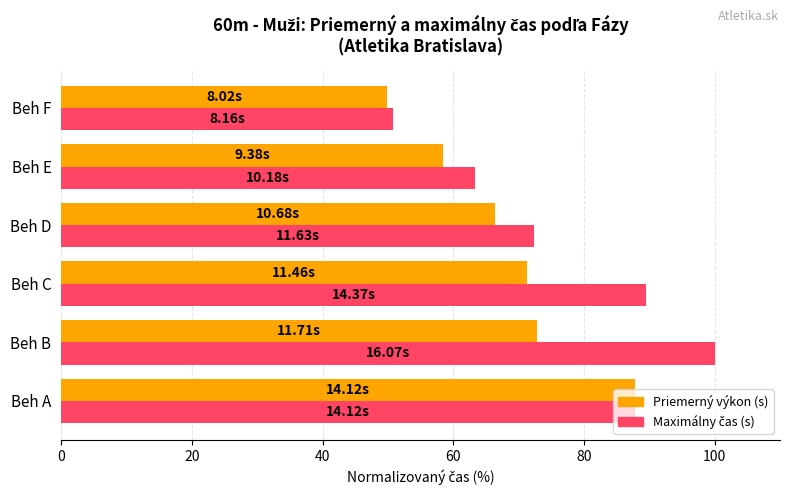

What is the difference between the highest and lowest values at Beh B?

27.1